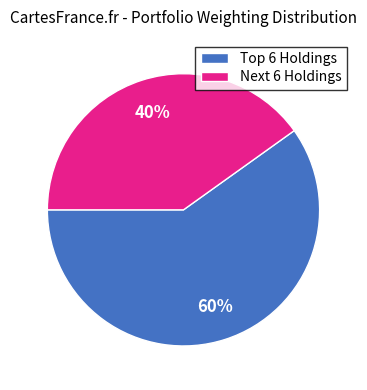

To the nearest percent, what is the difference between the largest and smallest slice percentages?

20%